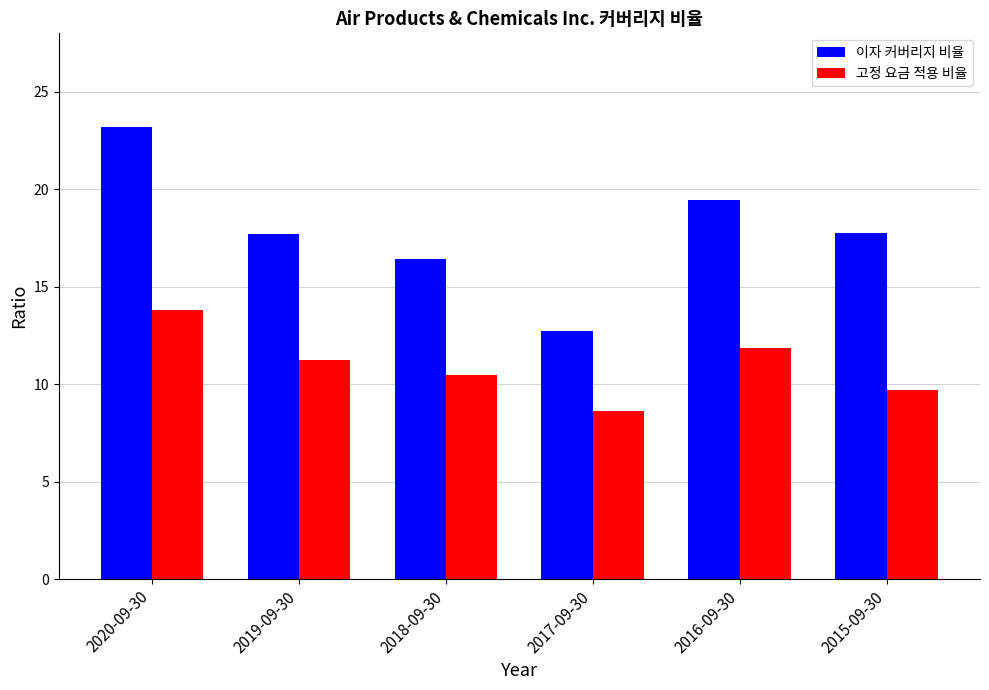

What is the total value across all series at 2019-09-30?

28.9